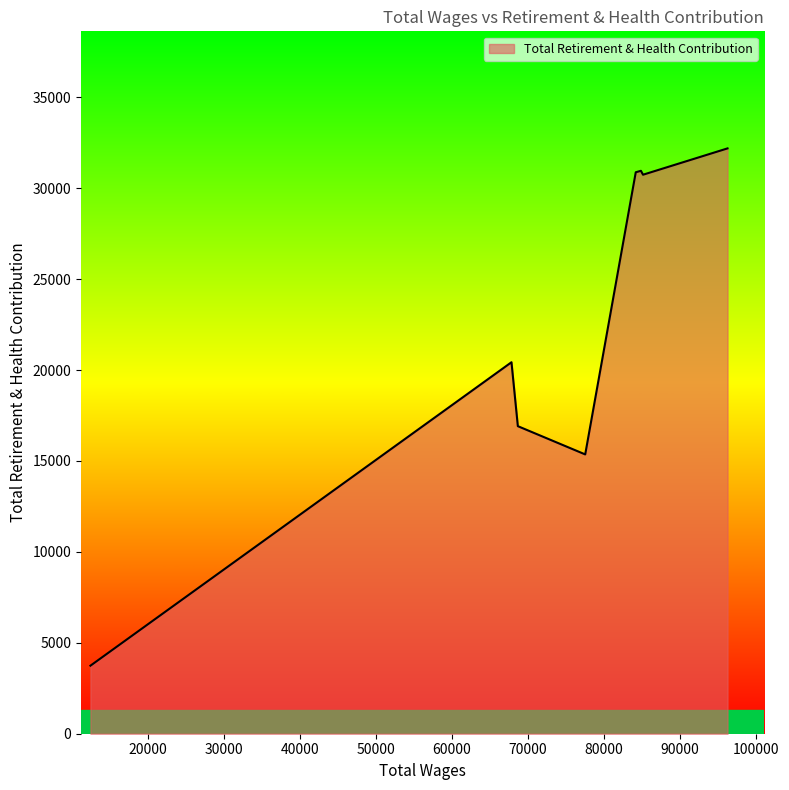

What is the average value?

22651